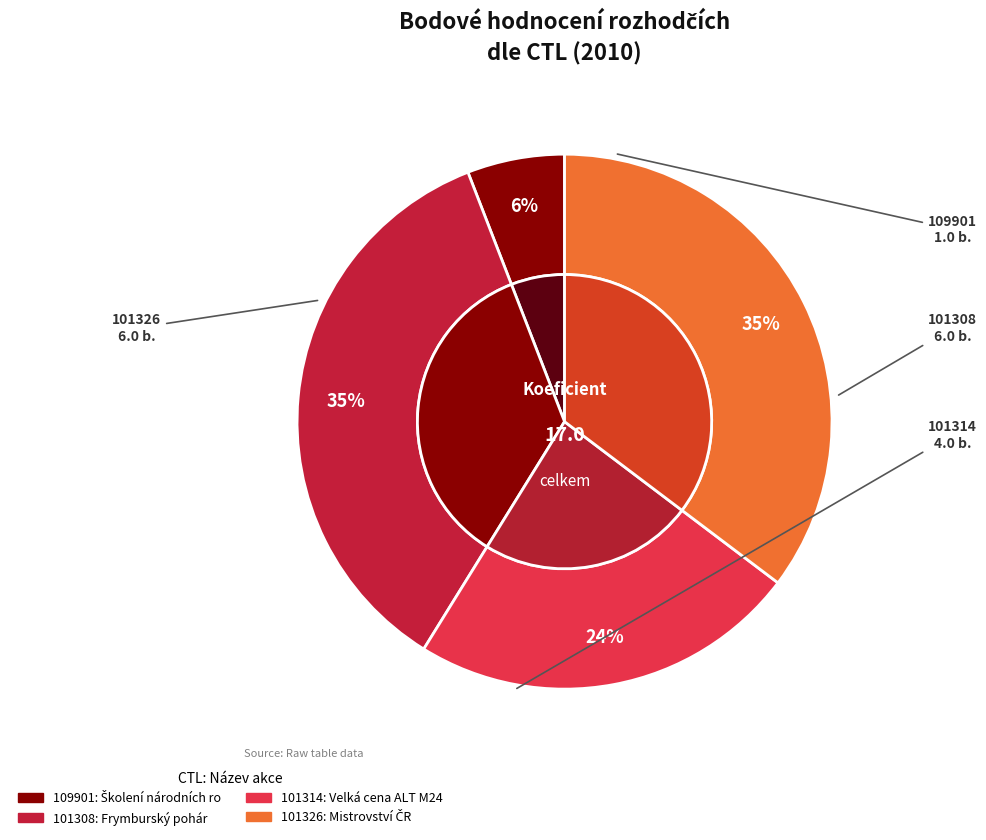

To the nearest percent, what is the average slice percentage?

25%